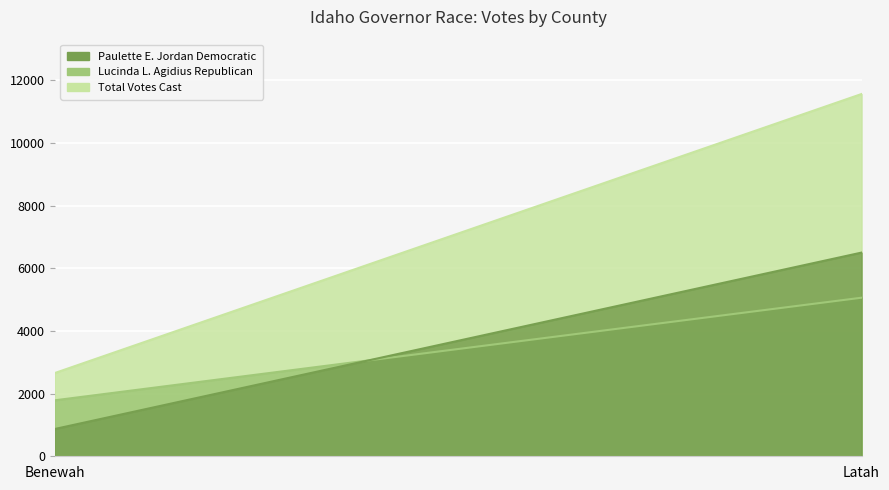

The value of Paulette E. Jordan Democratic at Latah is 6501. True or false?

True